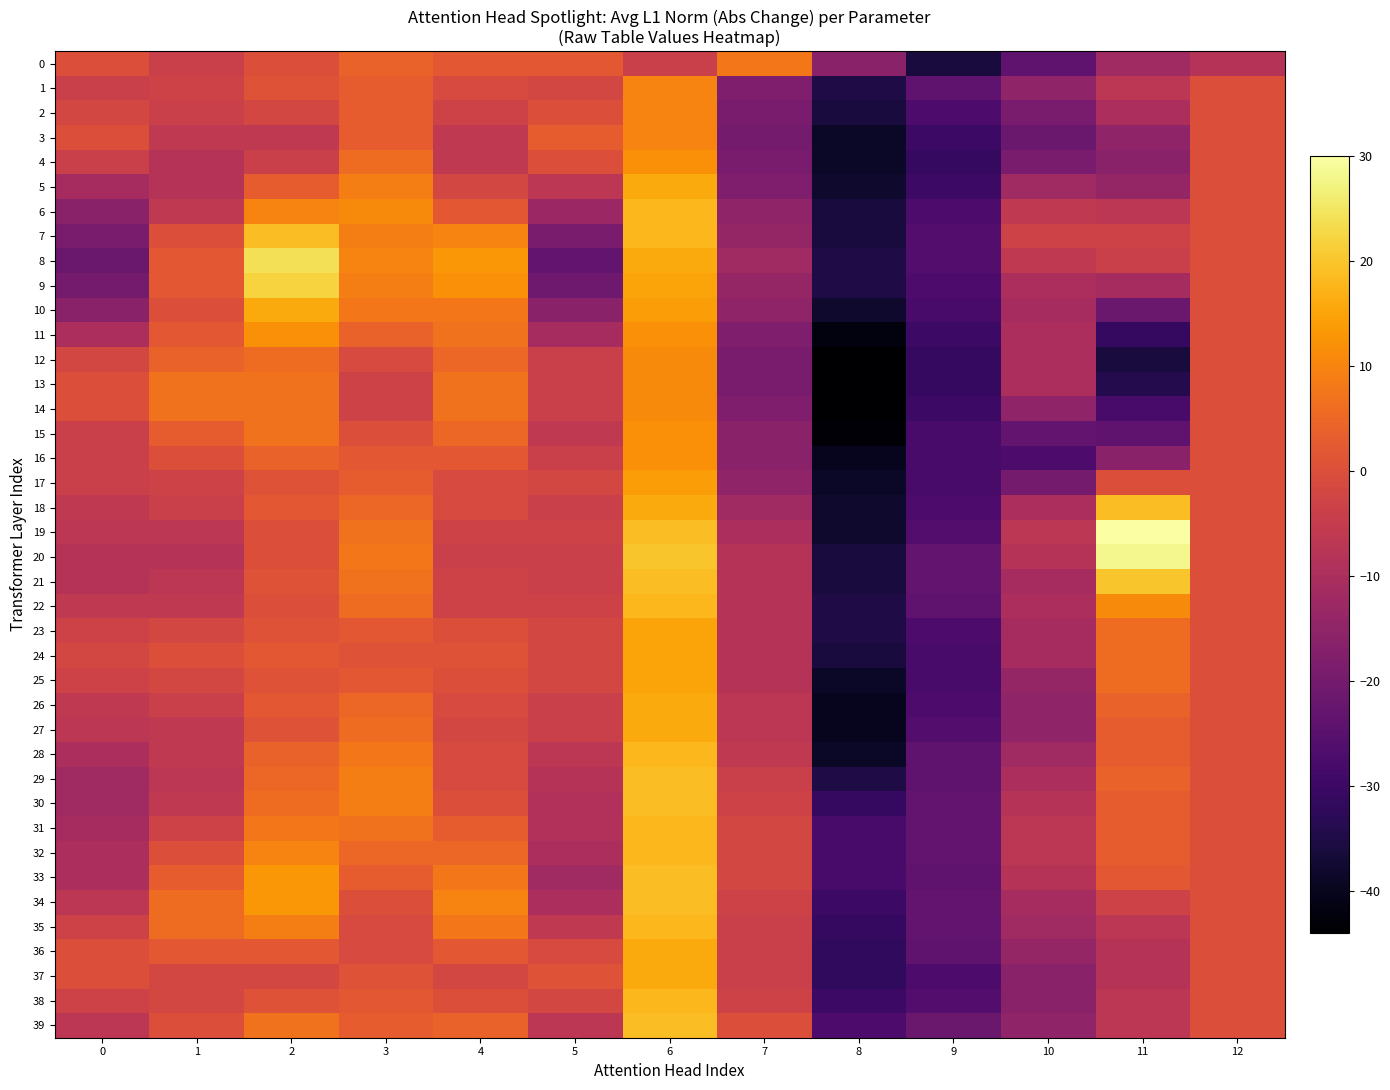

Reading right to left, transcribe all the data shown in this chart.

0: 12=-8	11=-12	10=-24	9=-36	8=-16	7=8	6=-4	5=2	4=2	3=4	2=0	1=-4	0=0
1: 12=0	11=-7	10=-15	9=-24	8=-35	7=-18	6=10	5=-2	4=-1	3=3	2=1	1=-3	0=-4
2: 12=0	11=-10	10=-19	9=-27	8=-36	7=-19	6=10	5=0	4=-3	3=3	2=-2	1=-4	0=-2
3: 12=0	11=-15	10=-22	9=-30	8=-39	7=-20	6=10	5=3	4=-6	3=3	2=-6	1=-6	0=0
4: 12=0	11=-16	10=-19	9=-31	8=-39	7=-19	6=12	5=0	4=-6	3=6	2=-4	1=-8	0=-4
5: 12=0	11=-14	10=-12	9=-30	8=-38	7=-18	6=16	5=-7	4=-2	3=9	2=3	1=-8	0=-11
6: 12=0	11=-7	10=-6	9=-27	8=-36	7=-15	6=18	5=-13	4=2	3=11	2=10	1=-6	0=-16
7: 12=0	11=-3	10=-3	9=-26	8=-36	7=-14	6=18	5=-19	4=10	3=9	2=19	1=0	0=-19
8: 12=0	11=-4	10=-6	9=-26	8=-35	7=-12	6=16	5=-23	4=13	3=10	2=24	1=2	0=-22
9: 12=0	11=-11	10=-10	9=-27	8=-35	7=-14	6=15	5=-21	4=12	3=9	2=22	1=2	0=-20
10: 12=0	11=-22	10=-11	9=-28	8=-38	7=-15	6=14	5=-16	4=8	3=8	2=16	1=0	0=-16
11: 12=0	11=-31	10=-10	9=-30	8=-42	7=-18	6=12	5=-11	4=7	3=4	2=12	1=2	0=-10
12: 12=0	11=-36	10=-10	9=-31	8=-44	7=-19	6=11	5=-4	4=5	3=-1	2=6	1=4	0=-2
13: 12=0	11=-34	10=-10	9=-31	8=-44	7=-19	6=11	5=-4	4=7	3=-3	2=7	1=7	0=0
14: 12=0	11=-28	10=-15	9=-30	8=-44	7=-18	6=11	5=-4	4=7	3=-3	2=7	1=7	0=0
15: 12=0	11=-24	10=-23	9=-28	8=-43	7=-16	6=12	5=-6	4=5	3=0	2=7	1=3	0=-4
16: 12=0	11=-16	10=-27	9=-28	8=-40	7=-16	6=12	5=-4	4=2	3=2	2=4	1=0	0=-4
17: 12=0	11=0	10=-20	9=-28	8=-39	7=-15	6=14	5=-2	4=-1	3=3	2=1	1=-3	0=-4
18: 12=0	11=19	10=-10	9=-27	8=-38	7=-12	6=16	5=-4	4=-1	3=5	2=2	1=-4	0=-6
19: 12=0	11=30	10=-7	9=-26	8=-38	7=-10	6=19	5=-3	4=-3	3=7	2=0	1=-7	0=-7
20: 12=0	11=28	10=-8	9=-23	8=-36	7=-8	6=20	5=-4	4=-4	3=8	2=0	1=-8	0=-8
21: 12=0	11=20	10=-11	9=-23	8=-36	7=-8	6=19	5=-4	4=-3	3=7	2=1	1=-7	0=-8
22: 12=0	11=11	10=-10	9=-24	8=-35	7=-8	6=18	5=-3	4=-3	3=6	2=0	1=-6	0=-6
23: 12=0	11=6	10=-11	9=-27	8=-35	7=-8	6=15	5=-2	4=0	3=2	2=1	1=-2	0=-3
24: 12=0	11=6	10=-11	9=-28	8=-36	7=-8	6=15	5=-2	4=1	3=1	2=2	1=0	0=-2
25: 12=0	11=6	10=-14	9=-28	8=-39	7=-8	6=15	5=-2	4=0	3=2	2=1	1=-2	0=-3
26: 12=0	11=4	10=-15	9=-27	8=-40	7=-7	6=16	5=-4	4=-1	3=5	2=2	1=-4	0=-6
27: 12=0	11=3	10=-15	9=-26	8=-40	7=-7	6=16	5=-4	4=-2	3=6	2=1	1=-6	0=-7
28: 12=0	11=3	10=-12	9=-24	8=-39	7=-6	6=18	5=-7	4=-1	3=8	2=4	1=-6	0=-10
29: 12=0	11=4	10=-10	9=-24	8=-35	7=-4	6=19	5=-8	4=-1	3=9	2=5	1=-7	0=-12
30: 12=0	11=3	10=-8	9=-23	8=-31	7=-3	6=19	5=-9	4=0	3=9	2=6	1=-6	0=-12
31: 12=0	11=3	10=-7	9=-23	8=-28	7=-2	6=18	5=-9	4=3	3=7	2=8	1=-3	0=-11
32: 12=0	11=3	10=-7	9=-23	8=-28	7=-2	6=18	5=-10	4=5	3=5	2=10	1=0	0=-10
33: 12=0	11=2	10=-8	9=-24	8=-28	7=-2	6=19	5=-12	4=8	3=3	2=13	1=3	0=-10
34: 12=0	11=-3	10=-11	9=-23	8=-30	7=-3	6=19	5=-10	4=10	3=0	2=13	1=6	0=-7
35: 12=0	11=-7	10=-12	9=-23	8=-31	7=-4	6=18	5=-6	4=8	3=-1	2=9	1=6	0=-3
36: 12=0	11=-8	10=-14	9=-24	8=-32	7=-4	6=16	5=-1	4=2	3=-1	2=2	1=2	0=0
37: 12=0	11=-8	10=-16	9=-27	8=-32	7=-4	6=16	5=1	4=-2	3=1	2=-2	1=-2	0=0
38: 12=0	11=-7	10=-16	9=-26	8=-30	7=-3	6=18	5=-2	4=0	3=2	2=1	1=-2	0=-3
39: 12=0	11=-7	10=-15	9=-22	8=-27	7=0	6=19	5=-7	4=4	3=3	2=7	1=0	0=-7